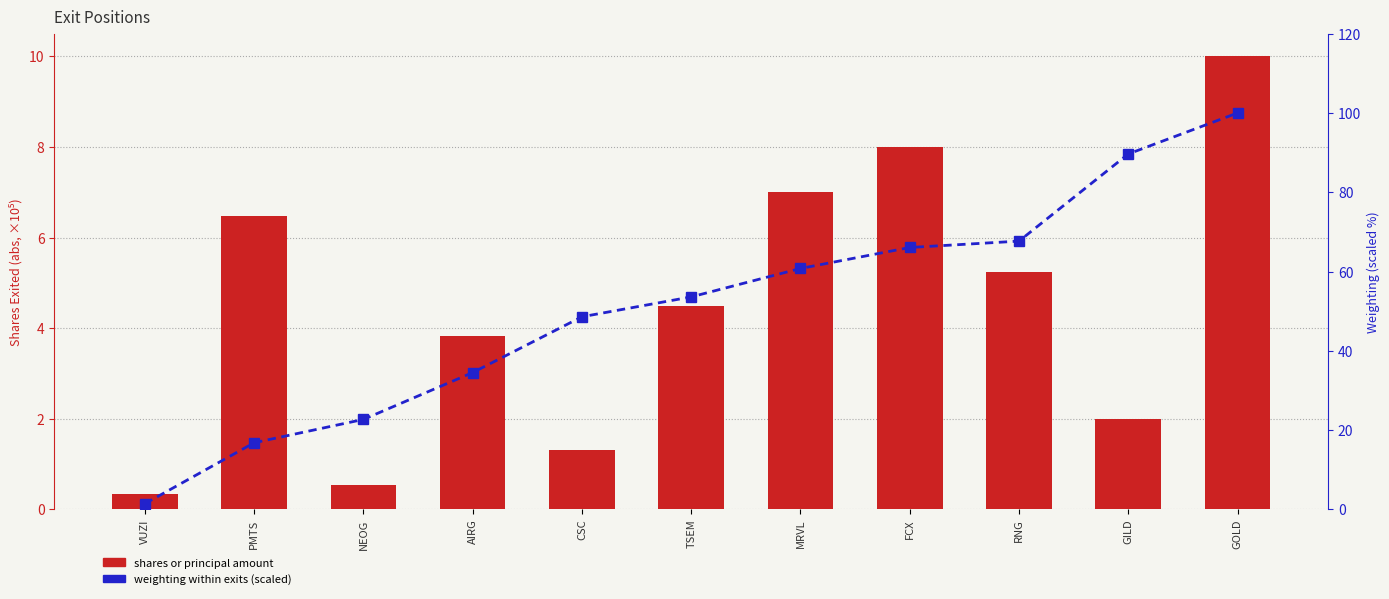

Is it true that Shares (abs, ×10⁵) equals 8.0 at FCX?

True